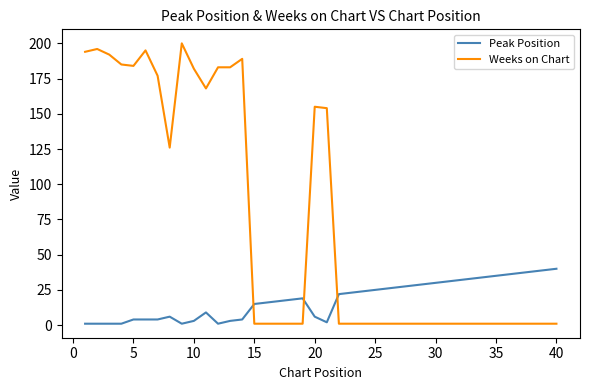

True or false: Peak Position and Weeks on Chart intersect in this chart.

True